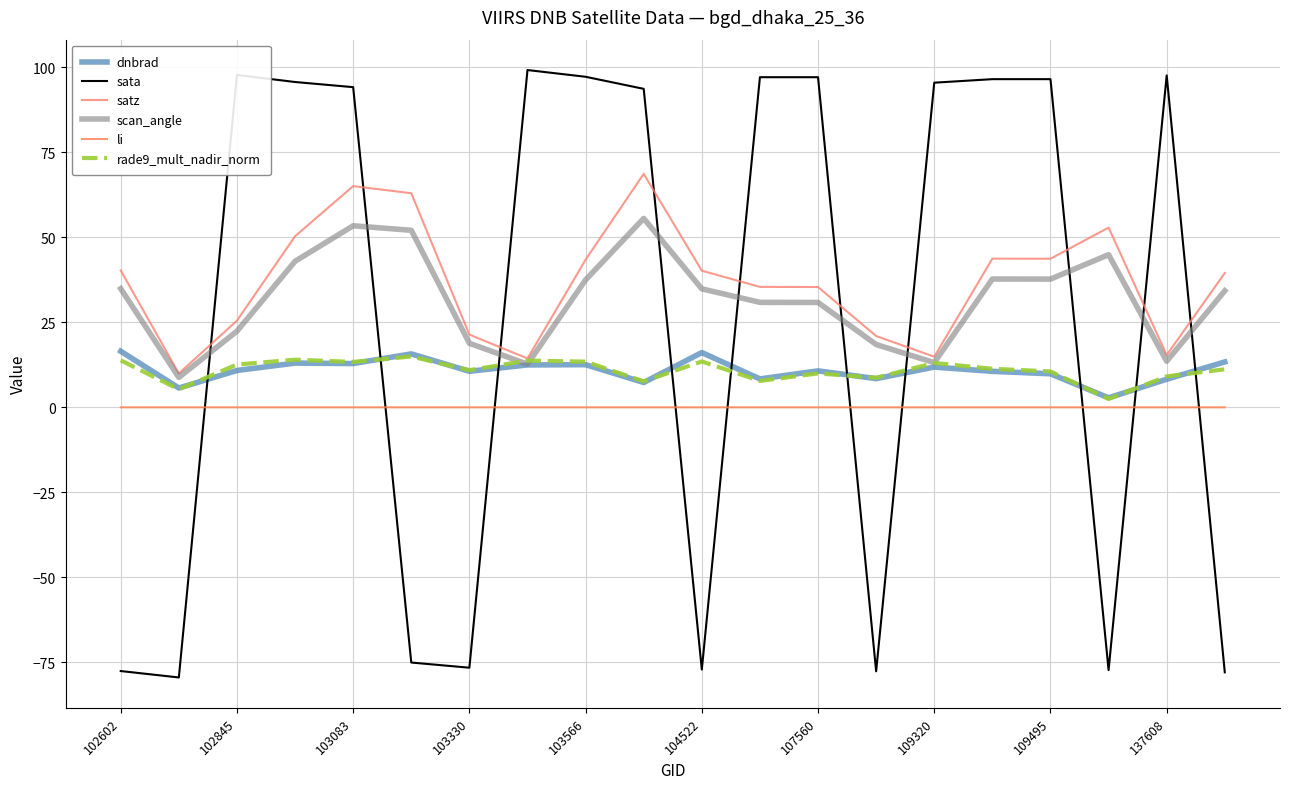

In rade9_mult_nadir_norm, how many points are higher than both neighbors (excluding endpoints)?

6